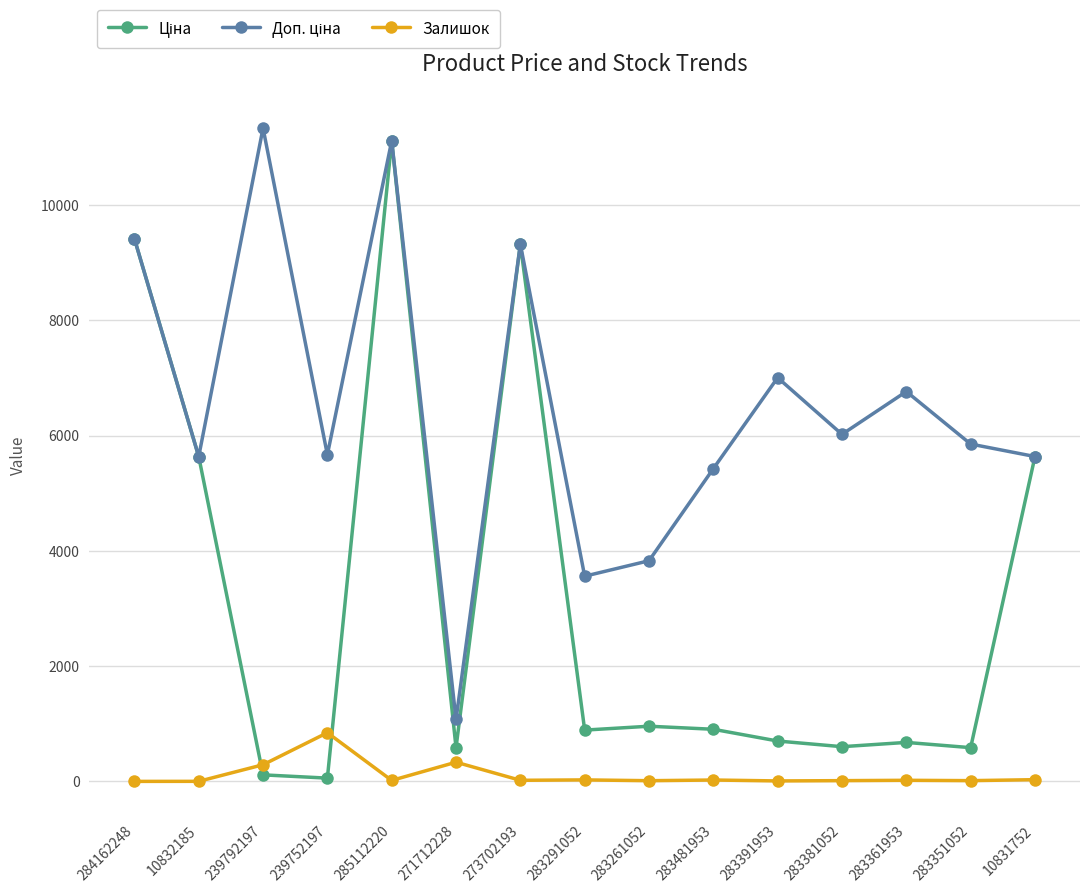

At which category does Залишок reach its first local peak?

239752197